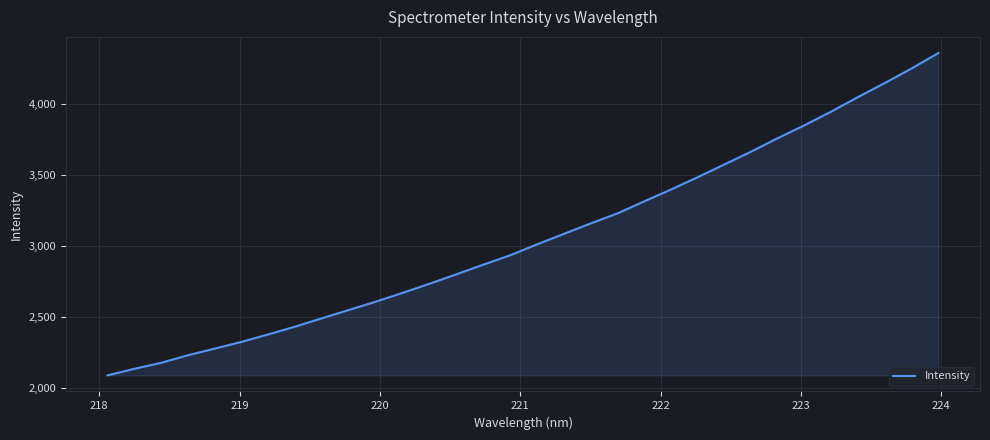

What is the difference between the maximum and minimum values?

2264.8